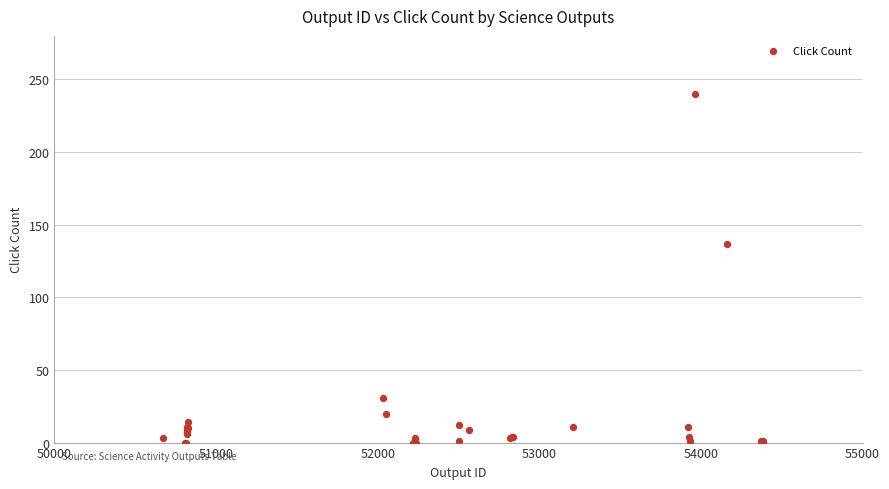

What Y value in the scatter plot is closest to 120?

137